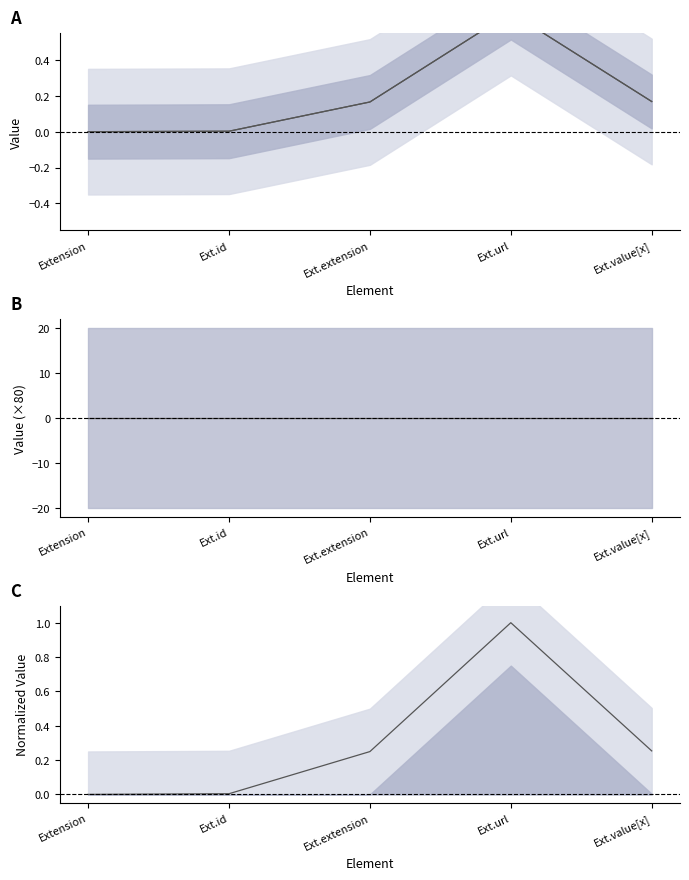

Reading left to right, list all the values displayed in this chart.

Min: 0.0	0.0	0.2	0.7	0.2
Base Min: 0.0	0.0	0.2	0.7	0.2
Min − Base Min: 0.0	0.0	0.0	0.0	0.0
Min norm: 0.0	0.0	0.2	1.0	0.3